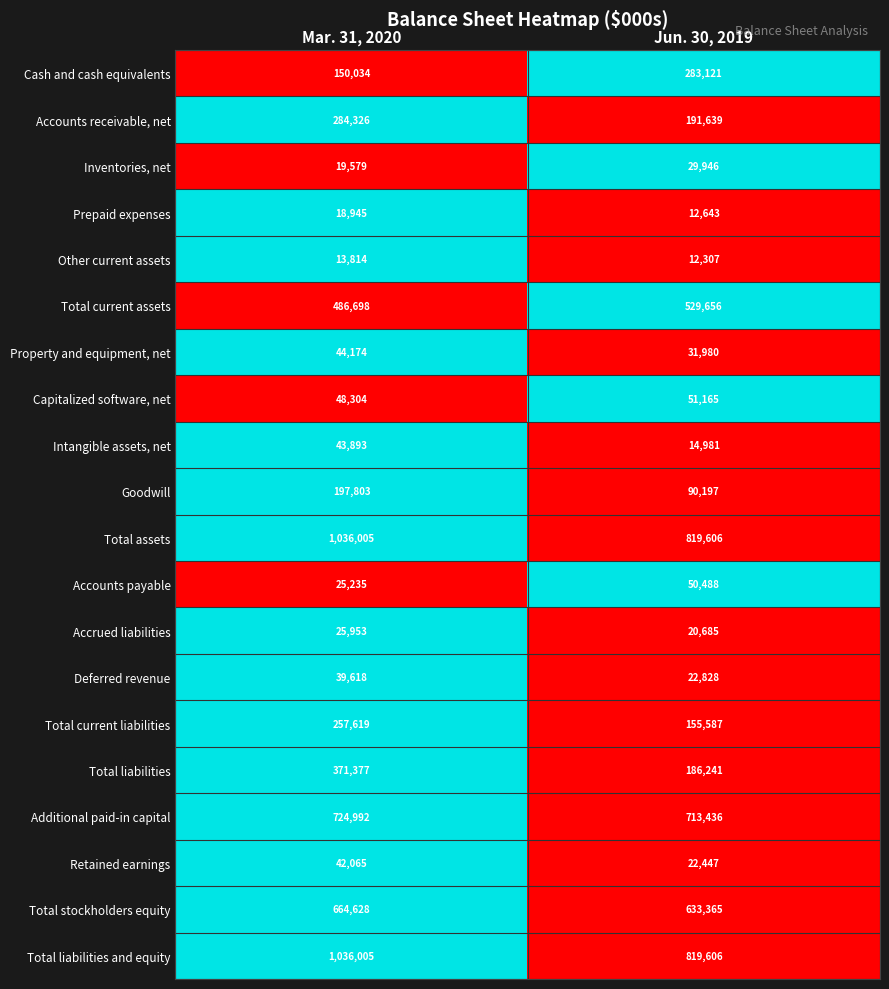

Which category has the lowest value across all series?

Jun. 30, 2019